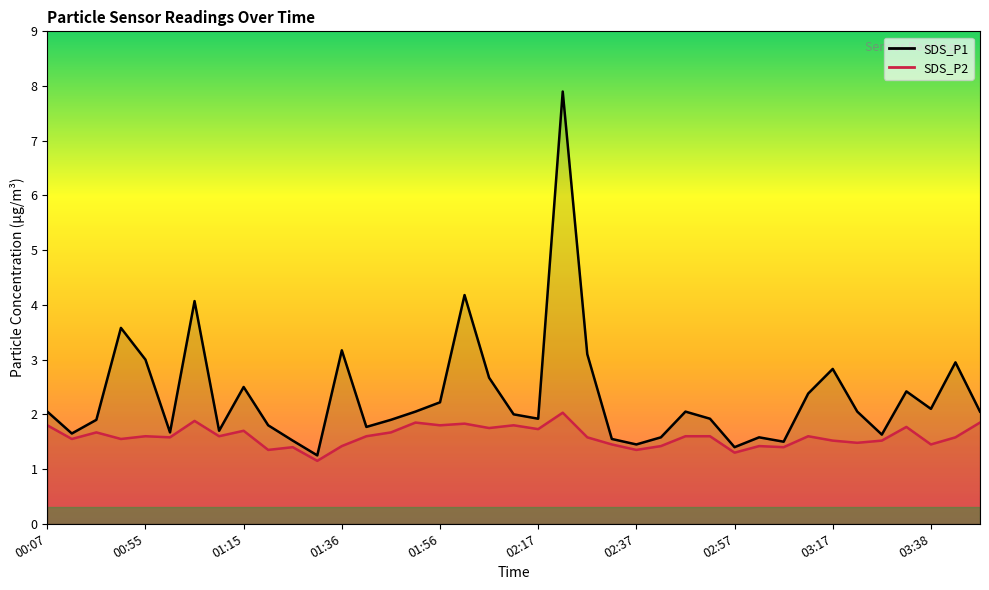

How many data points does each series have?

39